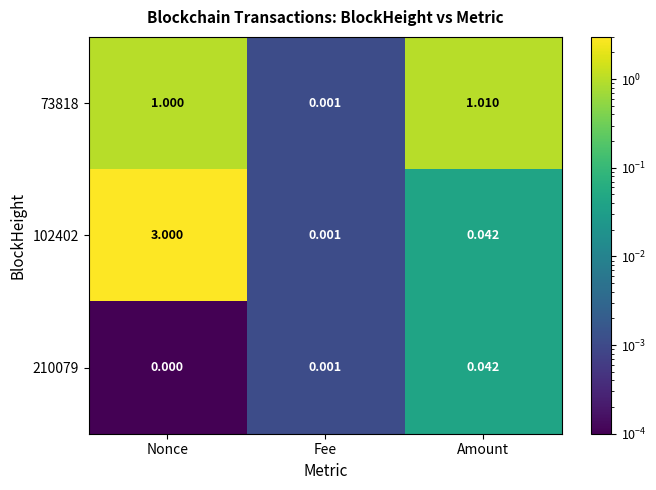

At which category is the sum across all series the highest?

Nonce